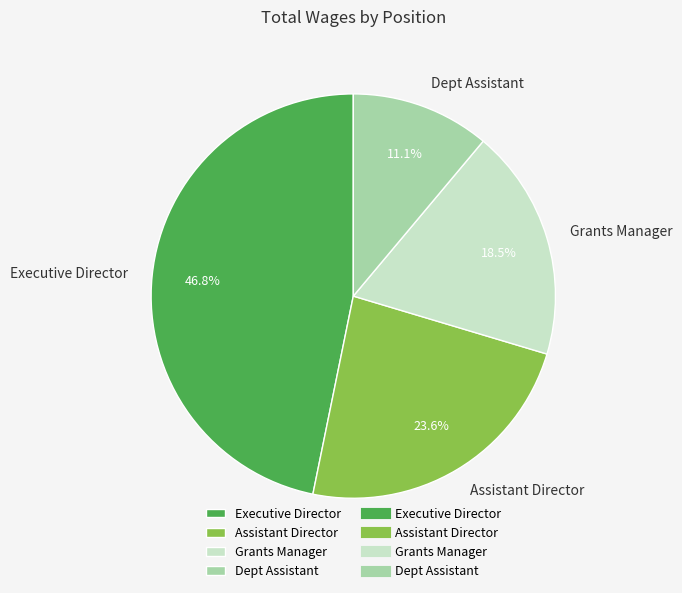

To the nearest percent, what percentage of the pie is Executive Director?

47%